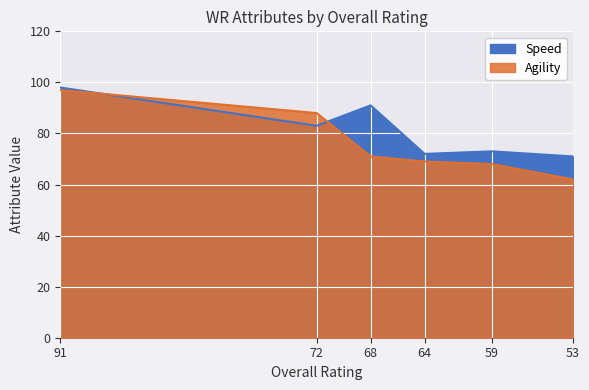

Which has a higher value, 64 or 53?

64